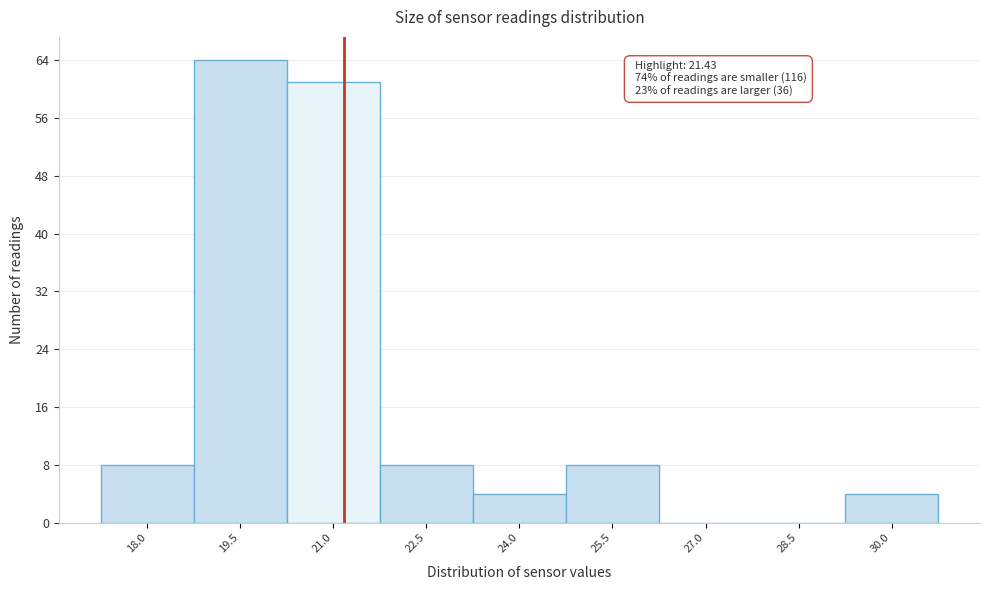

Reading left to right, transcribe all the data shown in this chart.

18.0=8	19.5=64	21.0=61	22.5=8	24.0=4	25.5=8	27.0=0	28.5=0	30.0=4